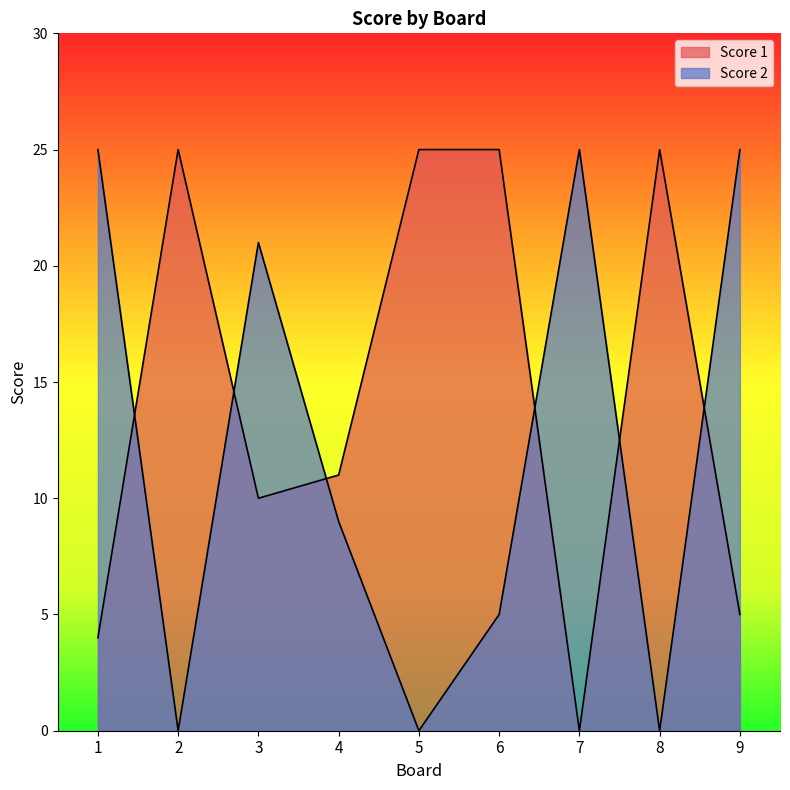

What is the highest value of the Score 1 series?

25